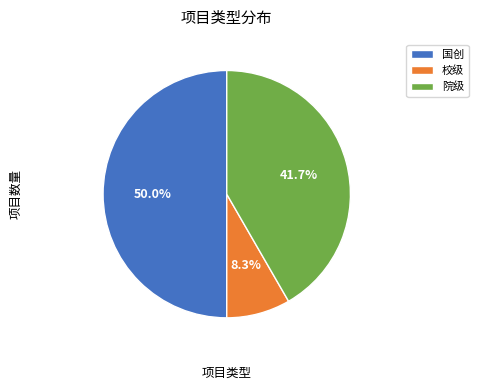

True or false: 院级 accounts for 42% of the total.

True